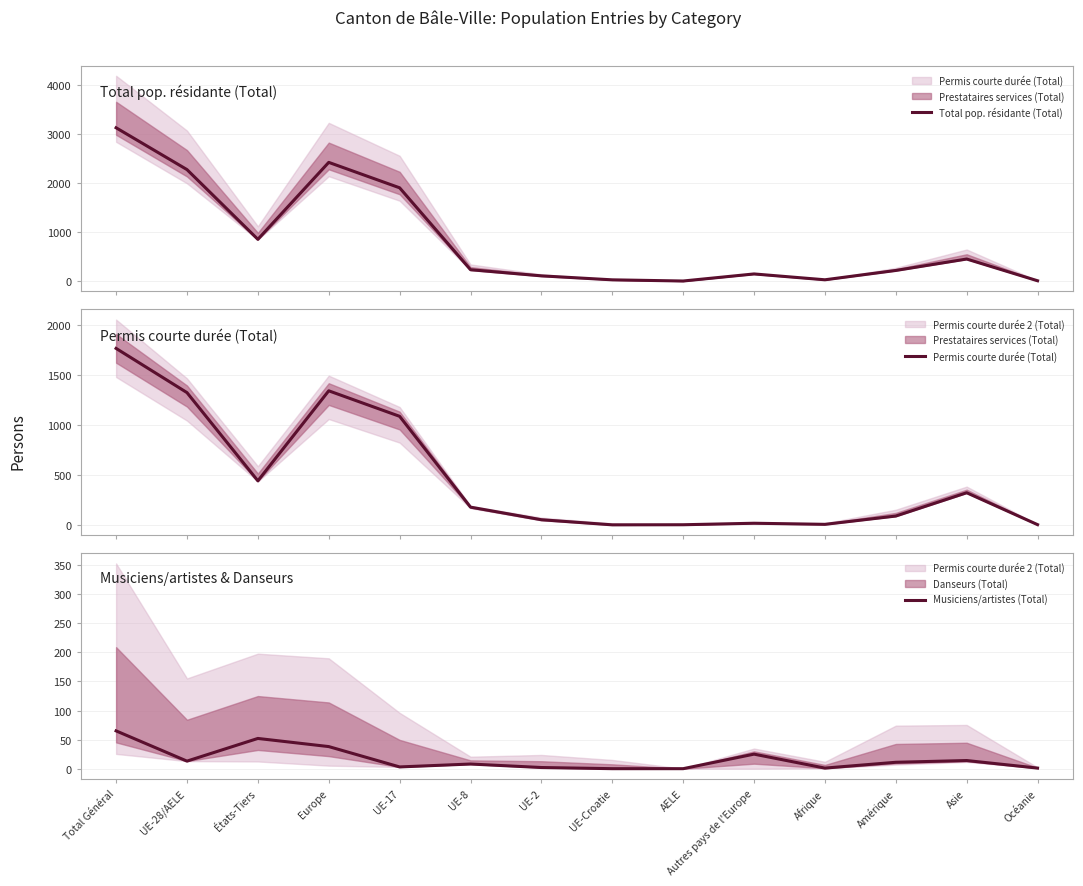

True or false: Musiciens/artistes (Total) and Total pop. résidante (Total) cross at least once.

False